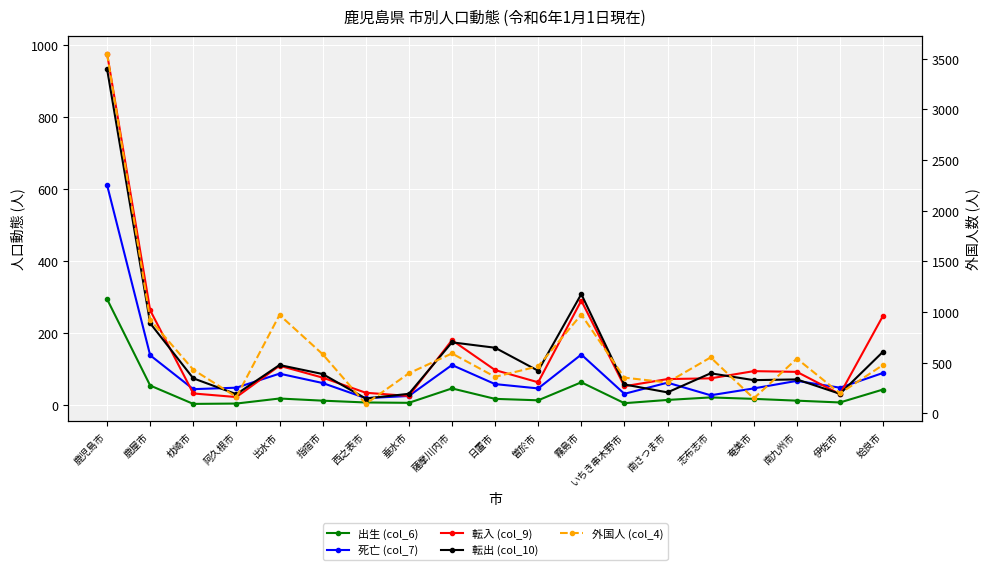

Between 鹿児島市 and 垂水市, which series saw the biggest shift?

外国人 (col_4)